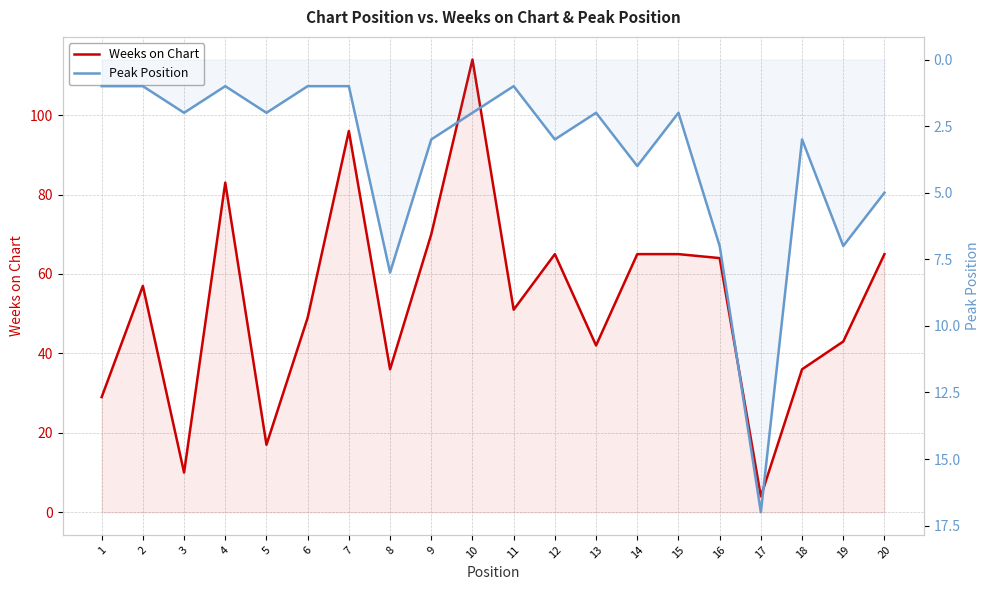

Count the number of categories in the chart.

20